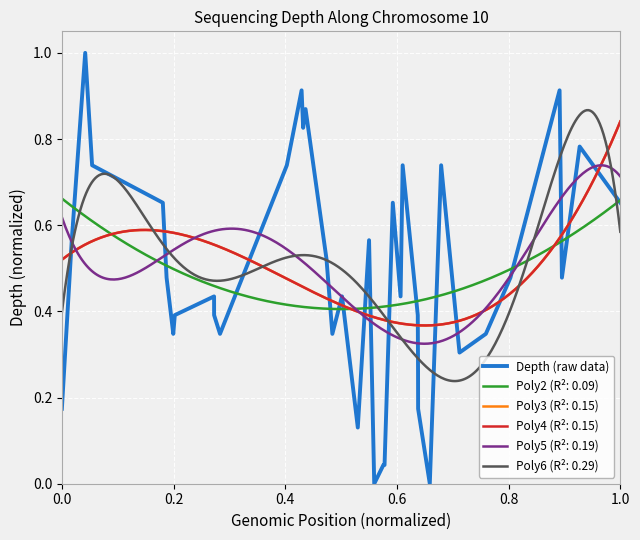

The value of Depth (raw data) at 1.0 is 0.4. True or false?

False